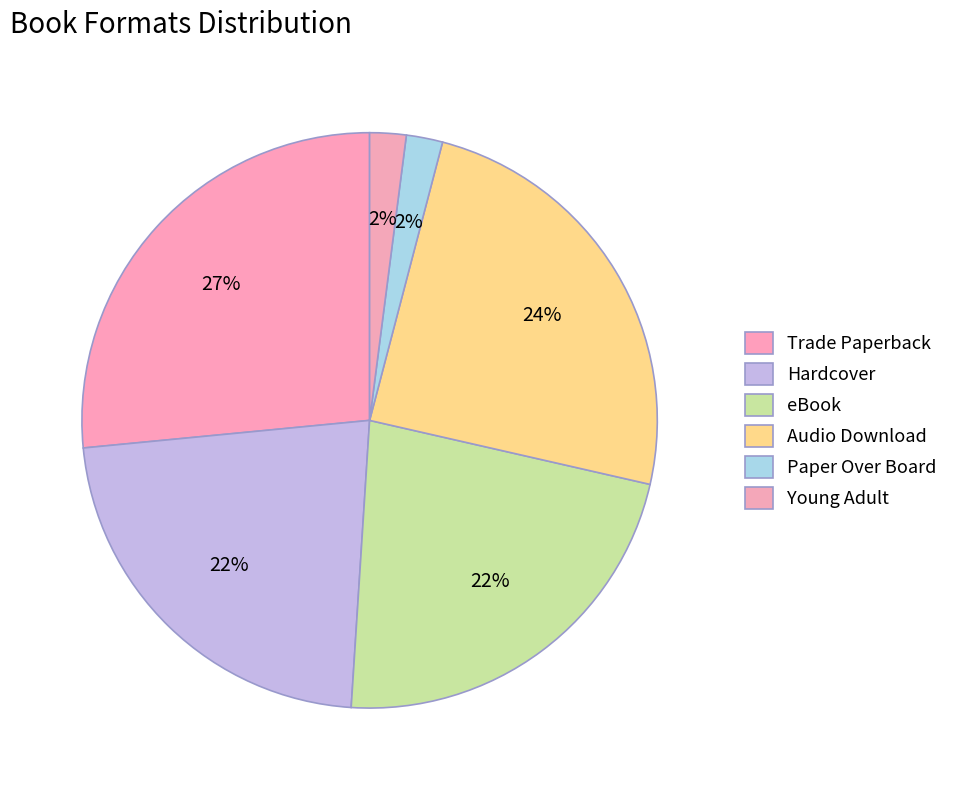

The Audio Download slice represents 30% of the pie. True or false?

False